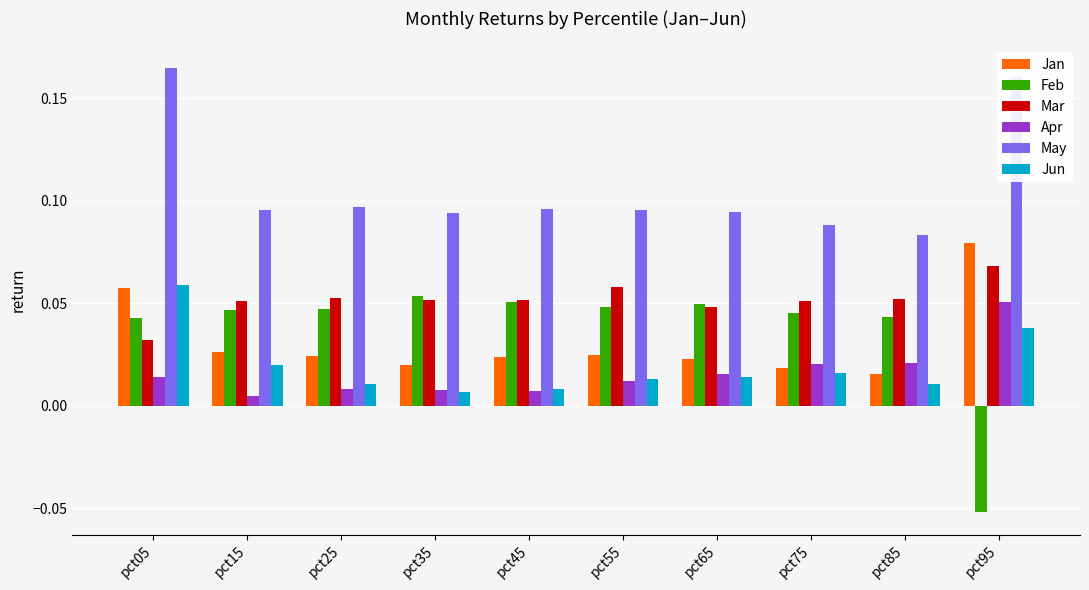

The May series shows 0.2 at pct15. True or false?

False